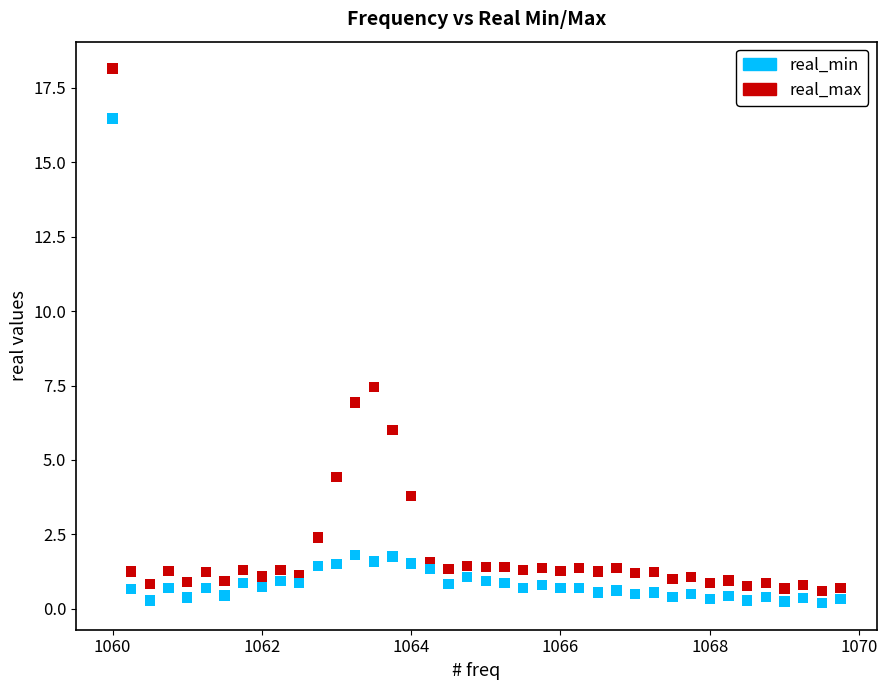

In the real_min series, what Y value is closest to 8?

1.8